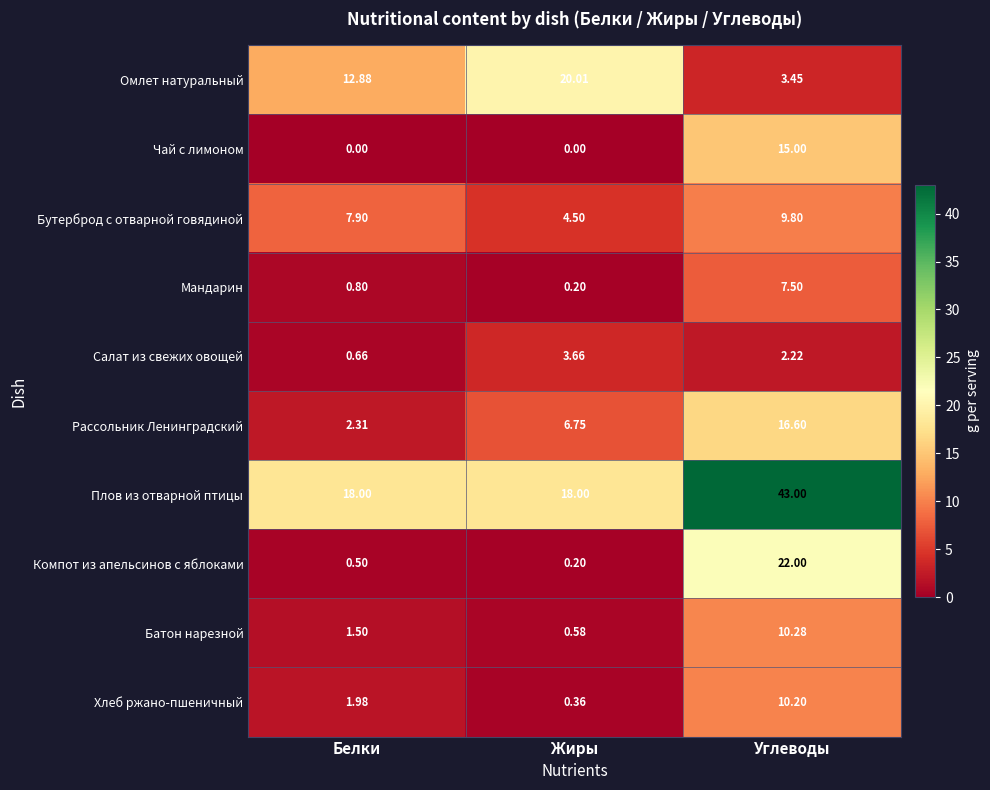

At which label does Батон нарезной reach its minimum?

Жиры